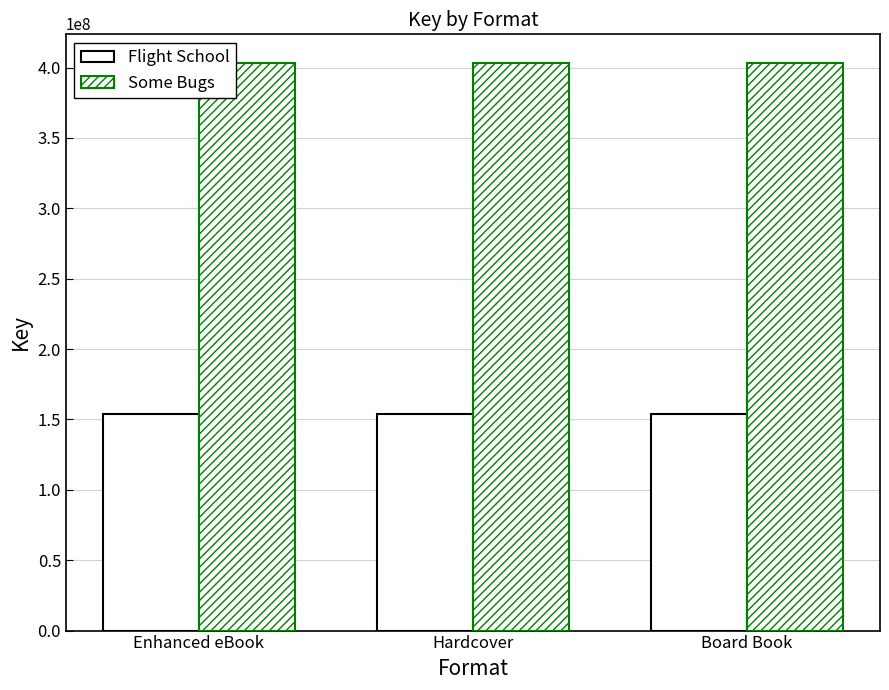

How many bars are there in each group?

2